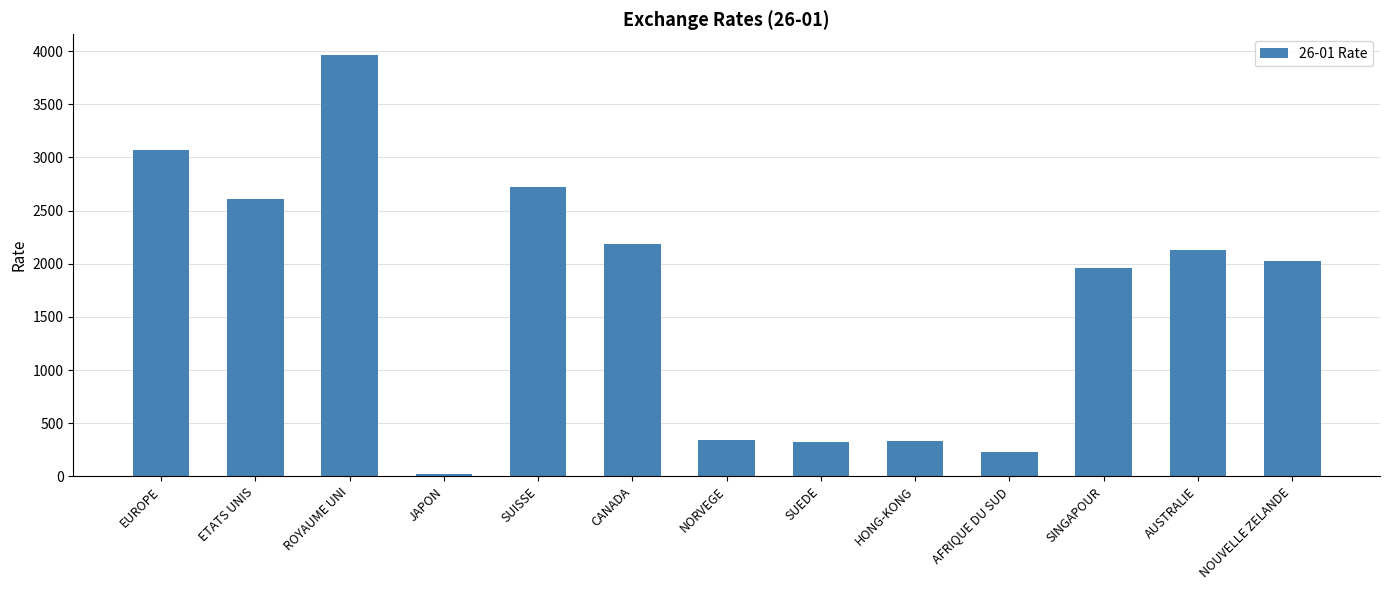

Approximately how many times larger is the value at NORVEGE compared to ETATS UNIS?

0.1